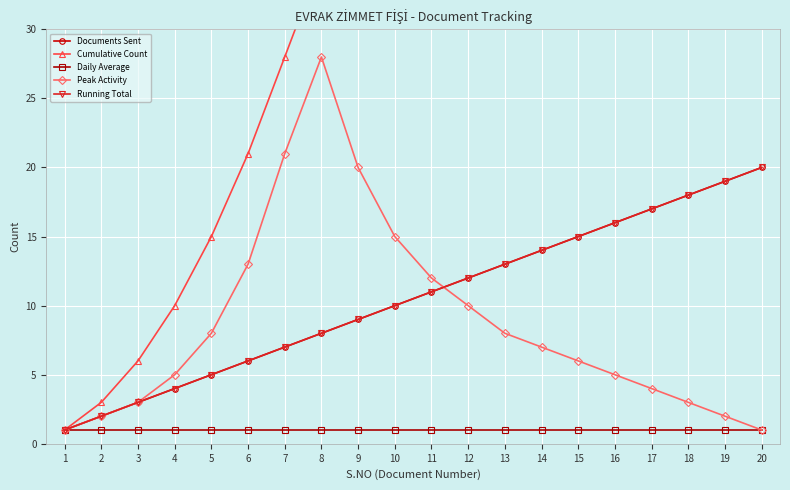

How many series are shown in this chart?

5